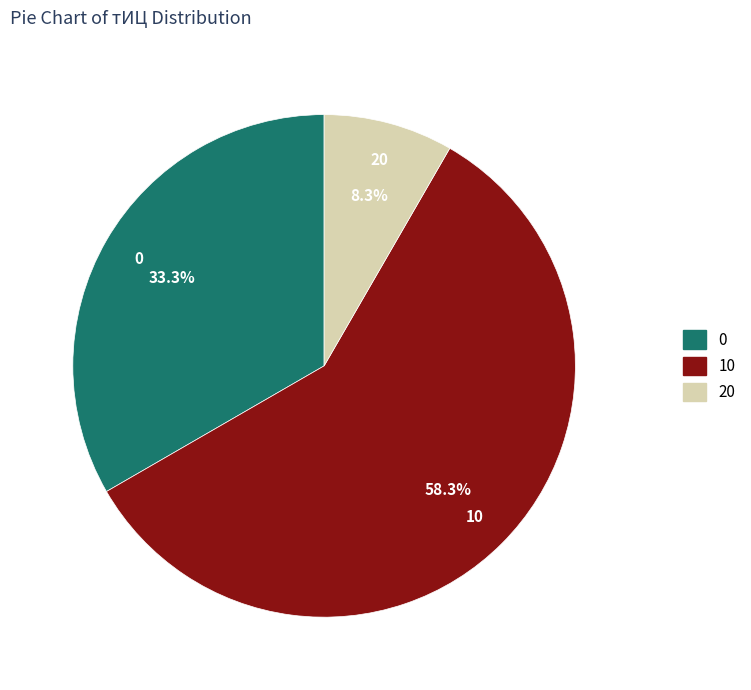

Is there any slice that represents more than half of the pie?

Yes